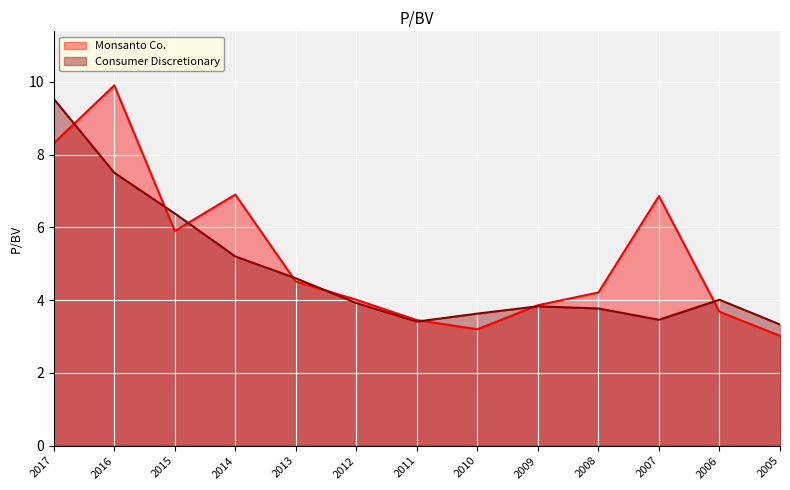

Rank the series at 2015 from highest to lowest value.

Consumer Discretionary, Monsanto Co.